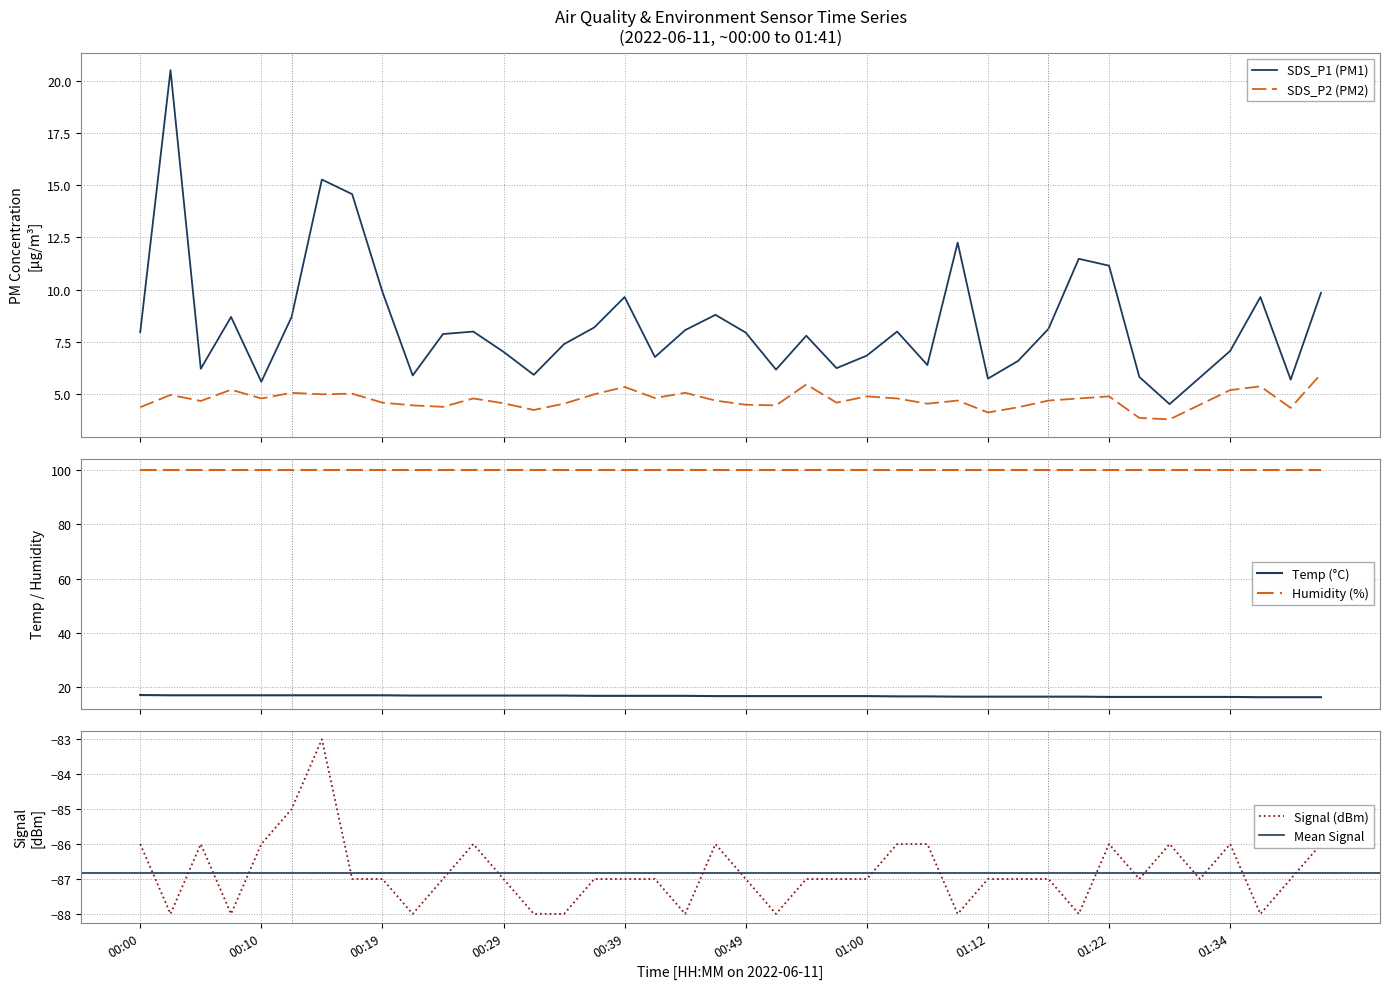

True or false: SDS_P1 (PM1) and SDS_P2 (PM2) intersect in this chart.

False